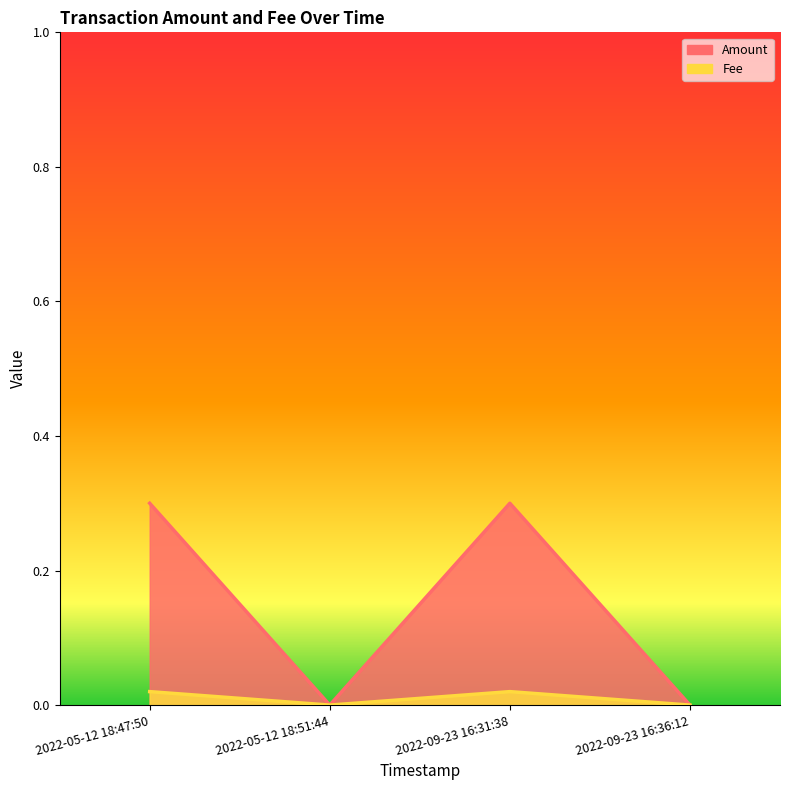

True or false: Fee and Amount intersect in this chart.

False